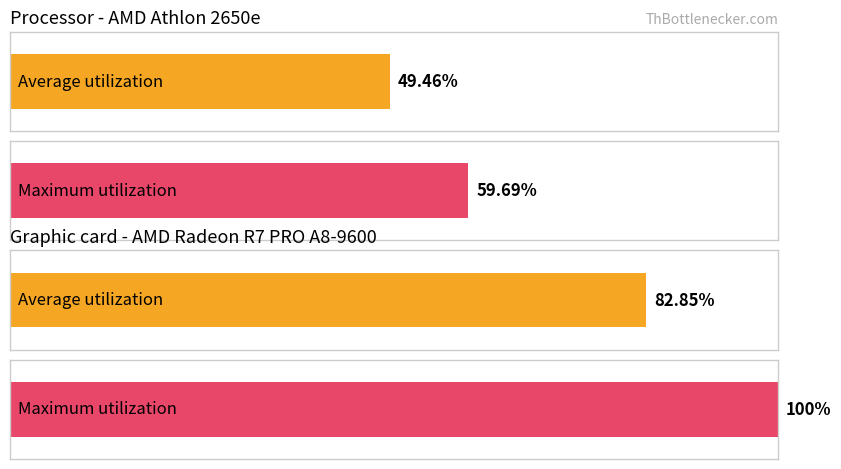

Which series has the largest total across all categories?

Maximum utilization